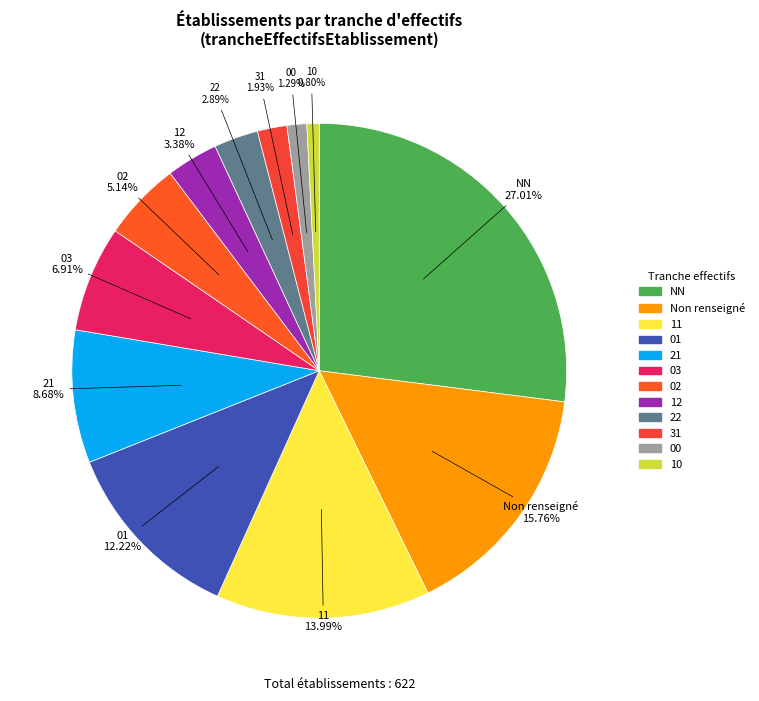

How many slices are in this pie chart?

12